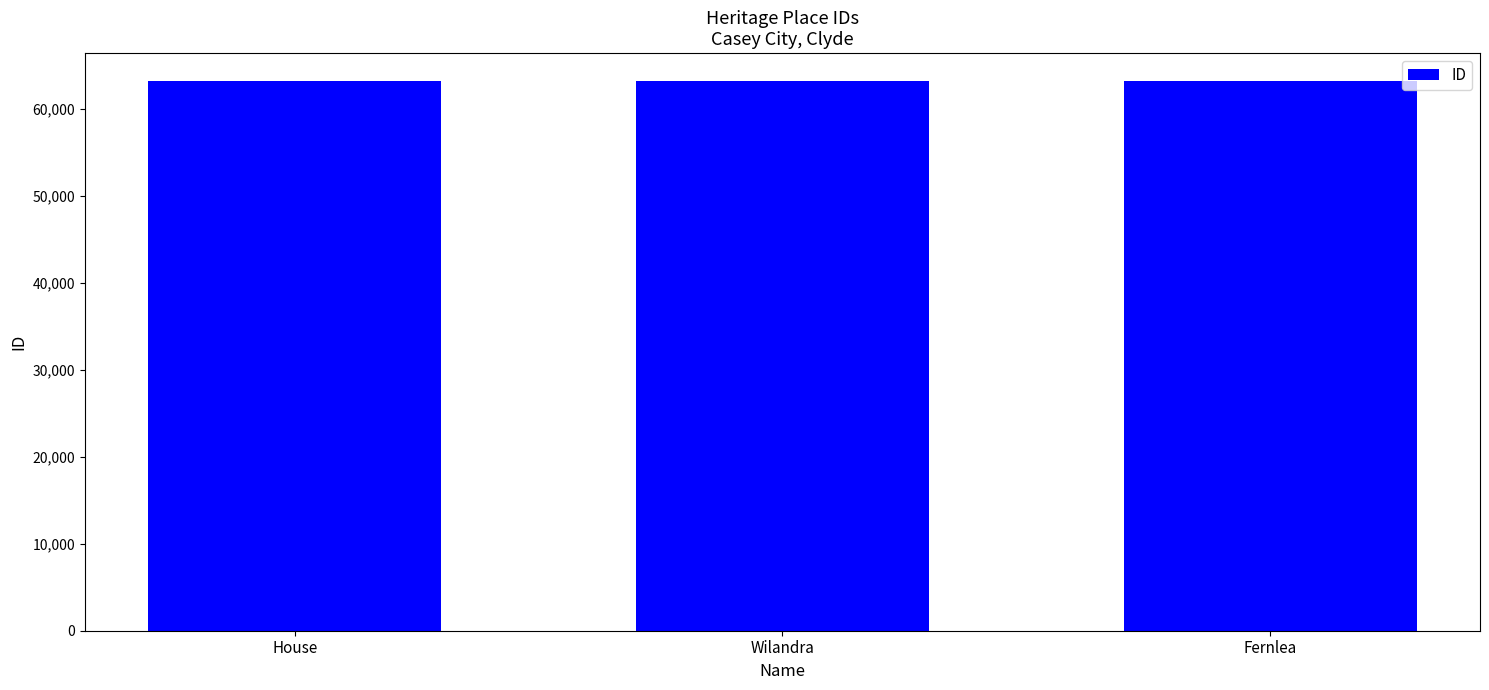

What value does the data have at House?

63173